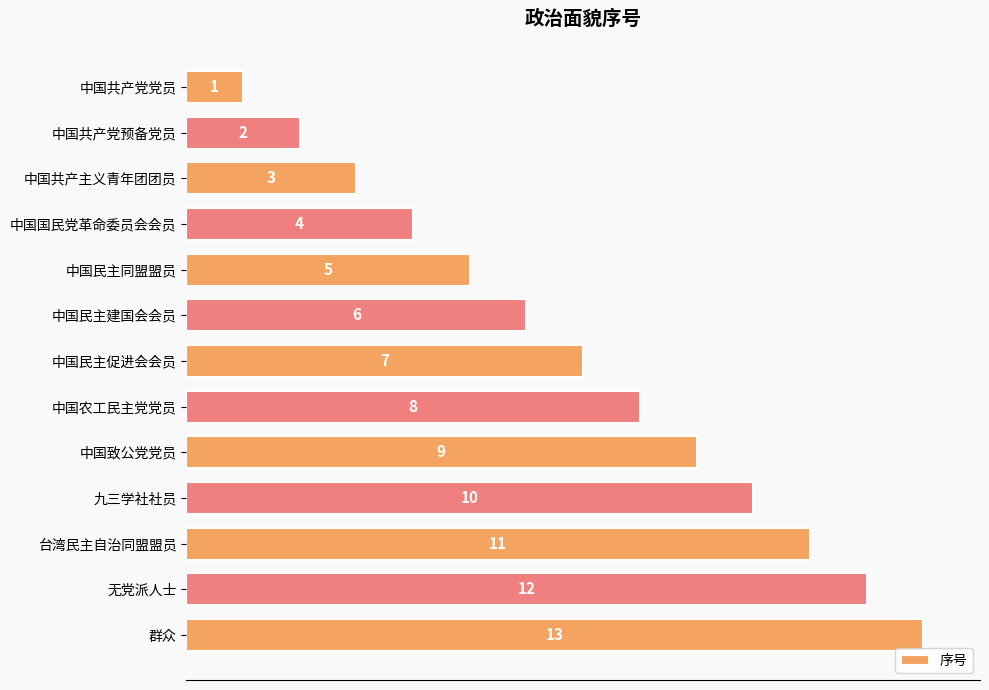

What is the value of the 8th bar from the top?

8